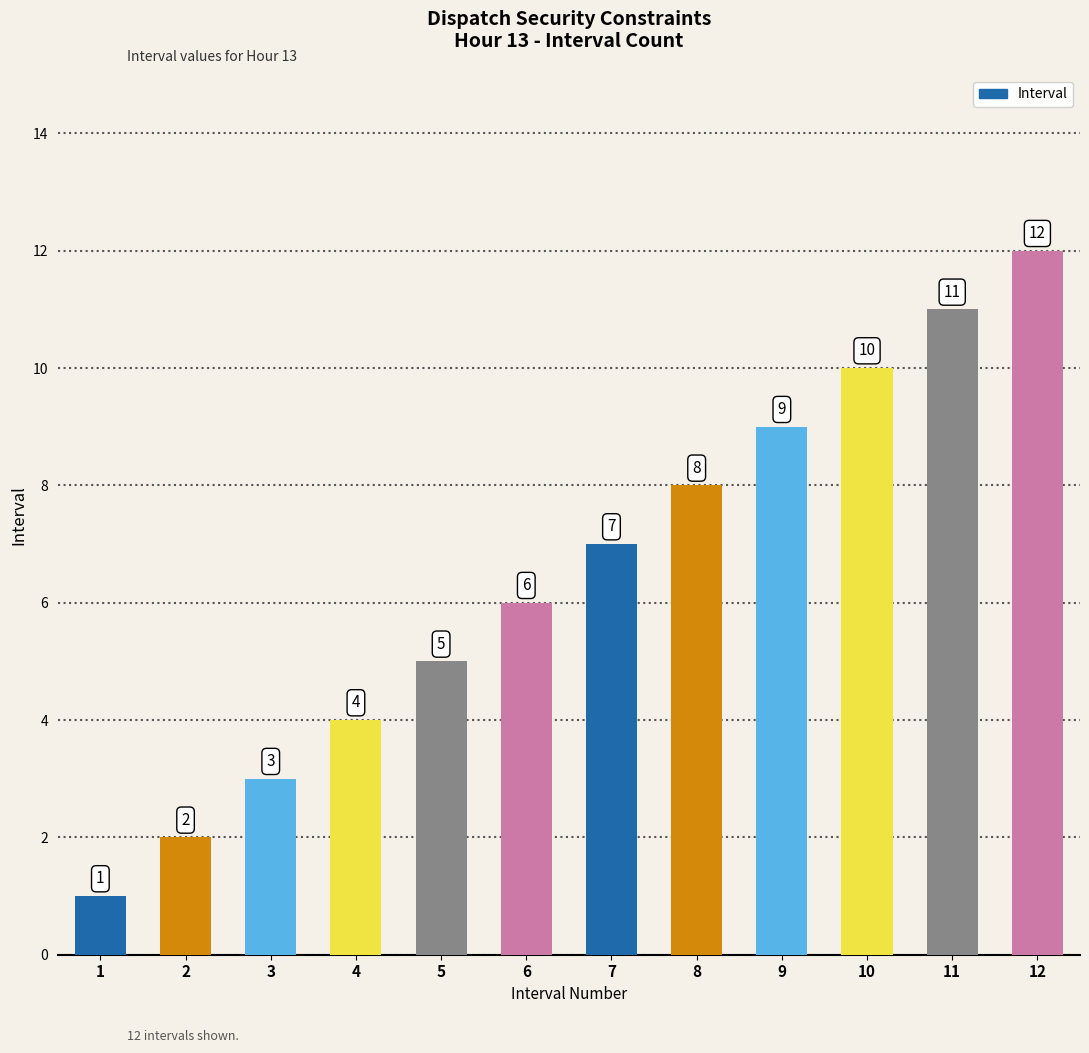

At which label is the value closest to 6?

6